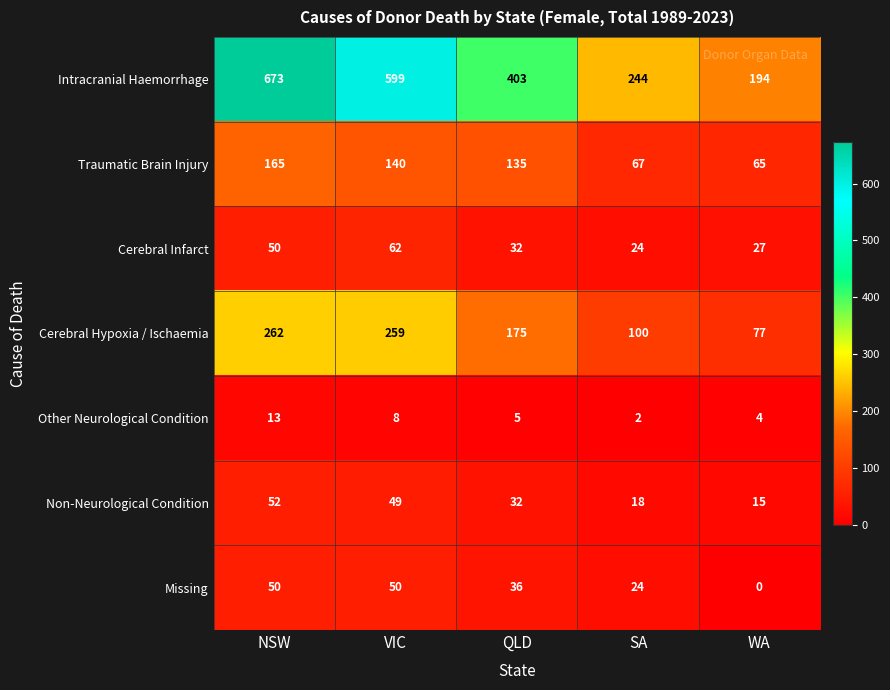

Which series has the largest total across all categories?

Intracranial Haemorrhage